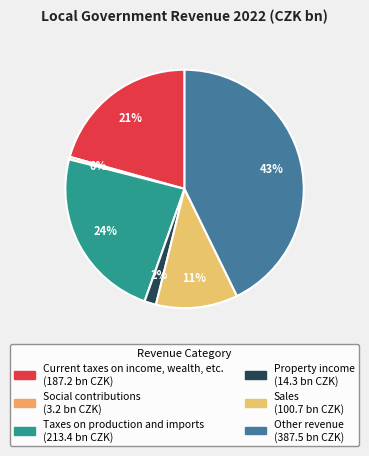

What is the smallest slice in the pie chart?

Social contributions